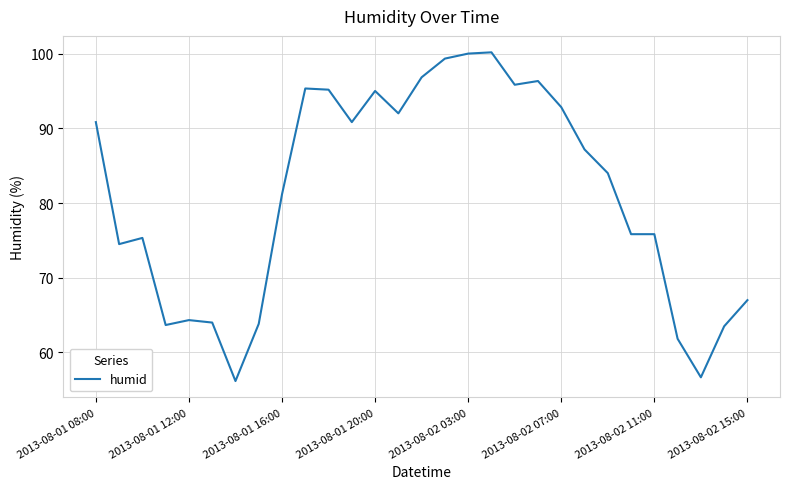

What is the difference between the maximum and minimum values?

44.0